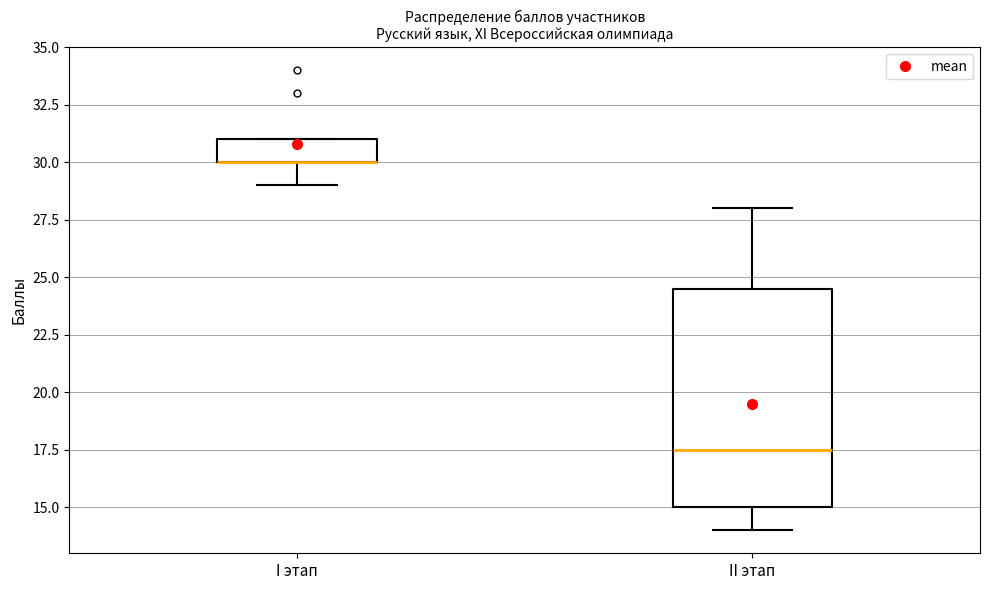

Reading left to right, read every box against the y-axis: the position of its median line, the range the box covers, and the ends of its whiskers. The values are not printed on the chart, so give them approximately, as read against the axis.

I этап: median 30.0 (drawn on the box's lower edge), box 30.0 to 31.0, whiskers 29.0 to 31.0
II этап: median 17.5, box 15.0 to 24.5, whiskers 14.0 to 28.0